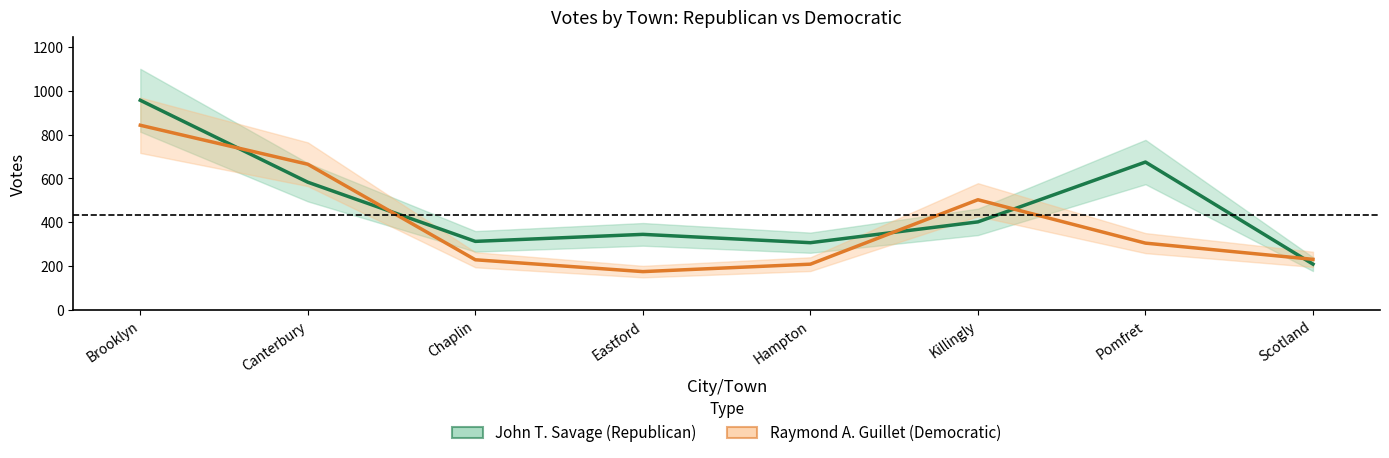

What is the value of the Raymond A. Guillet (Democratic) point at the 3rd from the left?

229